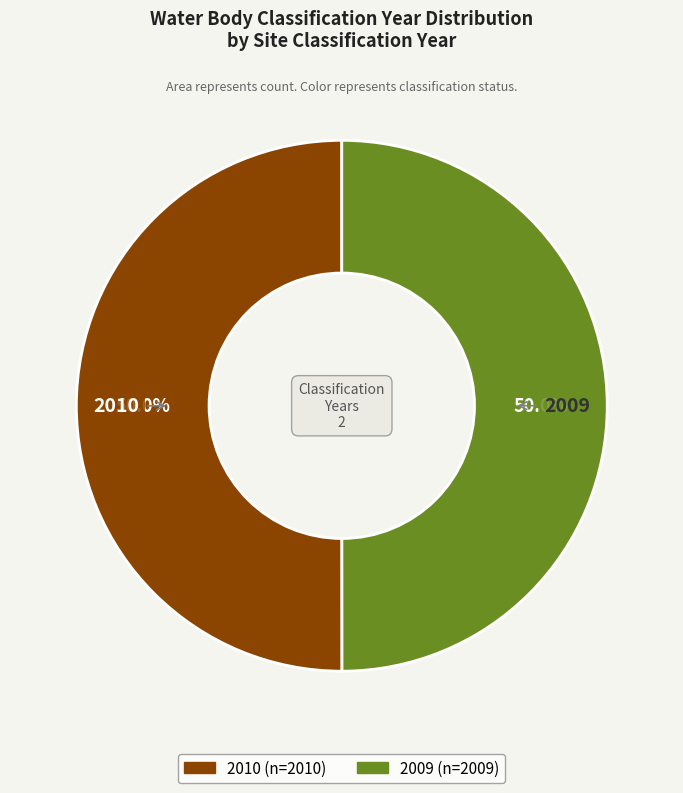

Combined, do 2010 and 2009 account for over 50%?

Yes